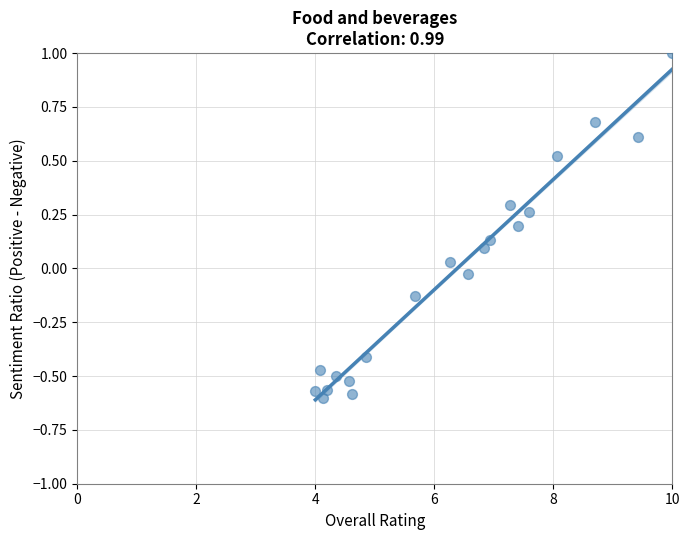

What is the range of Y values (max minus min)?

1.6